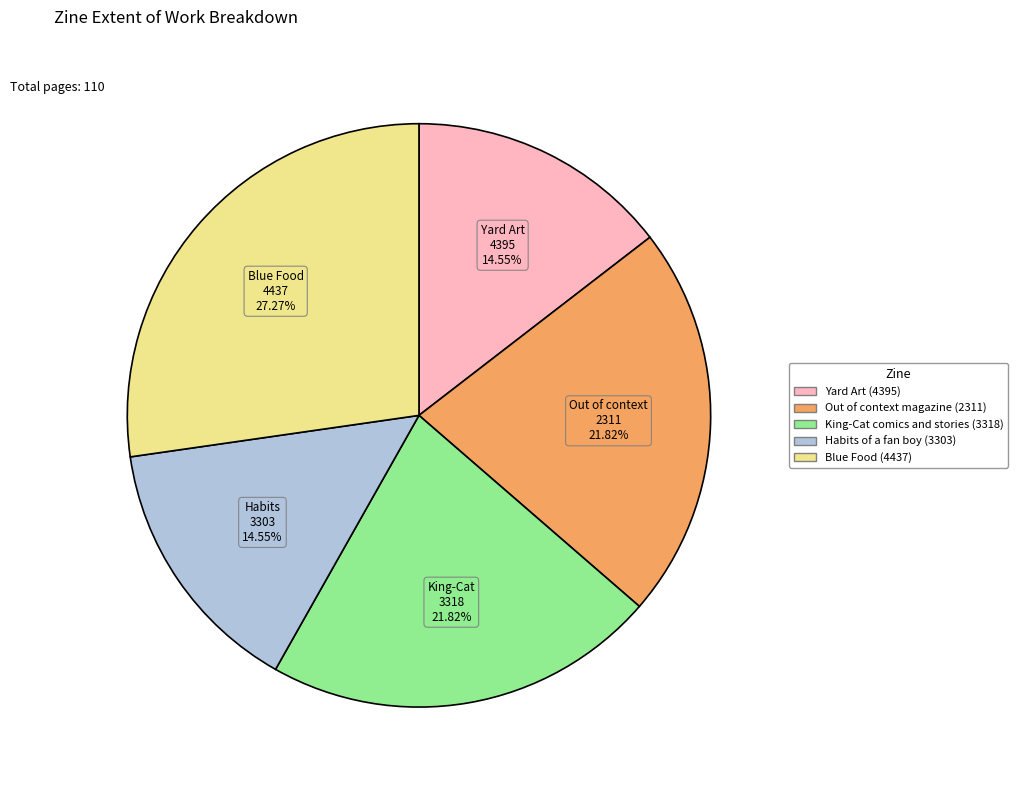

How many slices are in this pie chart?

5